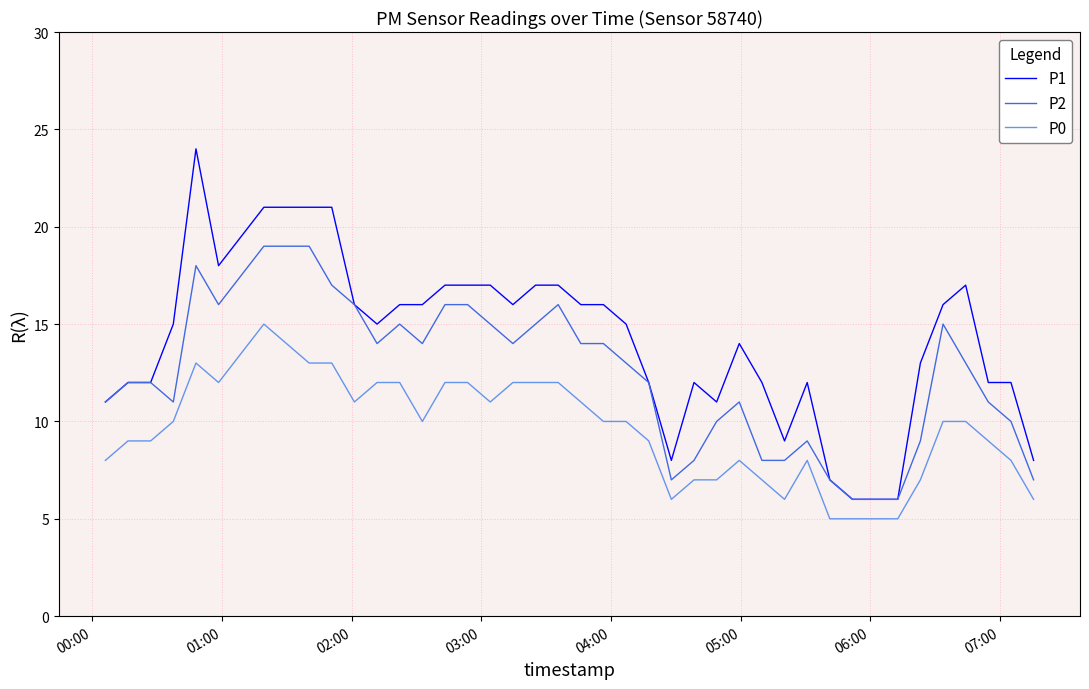

Reading left to right, what are all the values shown in this chart?

P1: 11	12	12	15	24	18	21	21	21	16	15	16	16	17	17	17	16	17	17	16	16	15	12	8	12	11	14	12	9	12	7	6	6	6	13	16	17	12	12	8
P2: 11	12	12	11	18	16	19	19	17	16	14	15	14	16	16	15	14	15	16	14	14	13	12	7	8	10	11	8	8	9	7	6	6	6	9	15	13	11	10	7
P0: 8	9	9	10	13	12	15	13	13	11	12	12	10	12	12	11	12	12	12	11	10	10	9	6	7	7	8	7	6	8	5	5	5	5	7	10	10	9	8	6